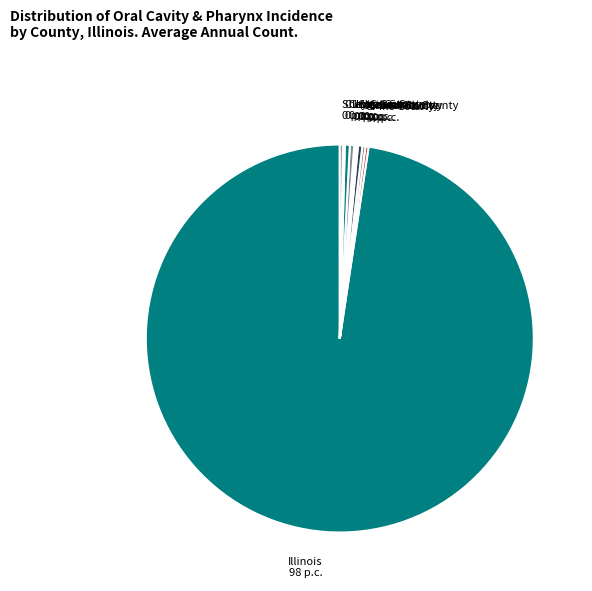

Is Illinois 98 p.c. the majority of the pie?

Yes